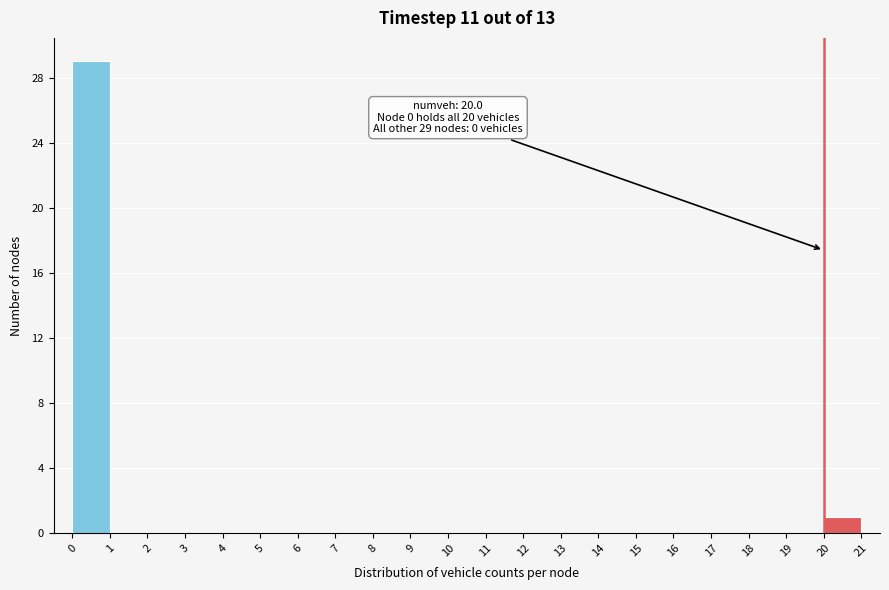

Which range on the x-axis has the tallest bar?

0 to 1